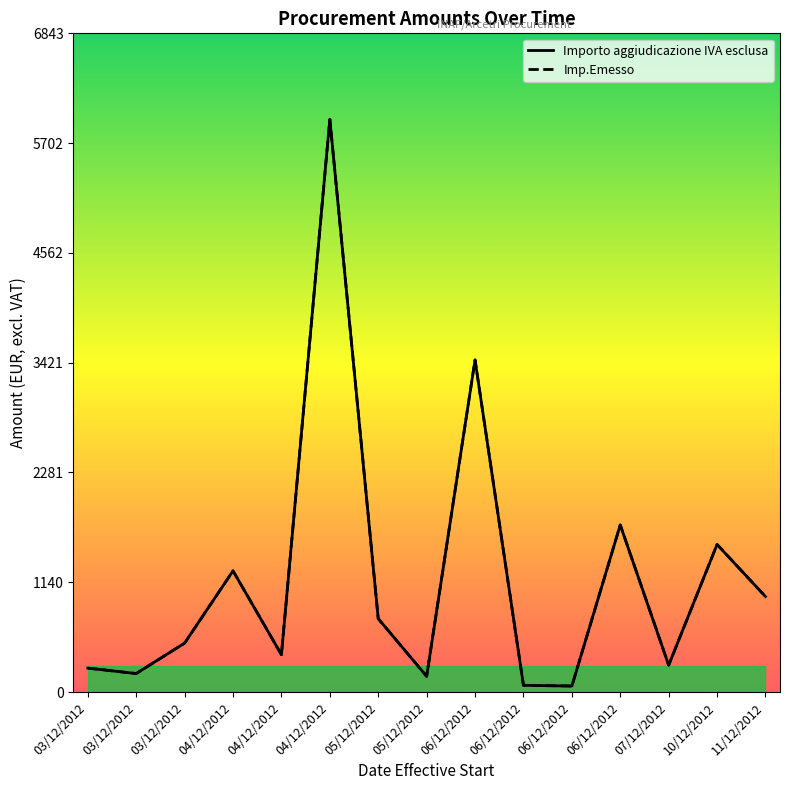

True or false: Importo aggiudicazione IVA esclusa and Imp.Emesso intersect in this chart.

False